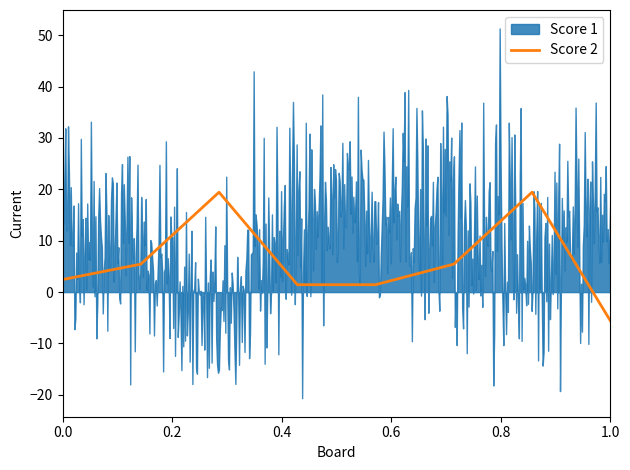

What is the highest value of the Score 2 series?

19.4